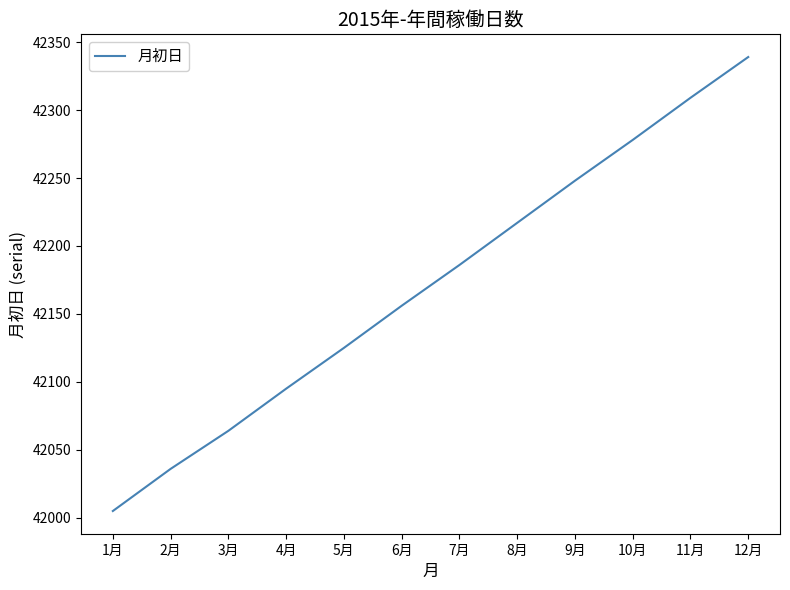

What value does the data have at 1月?

42005